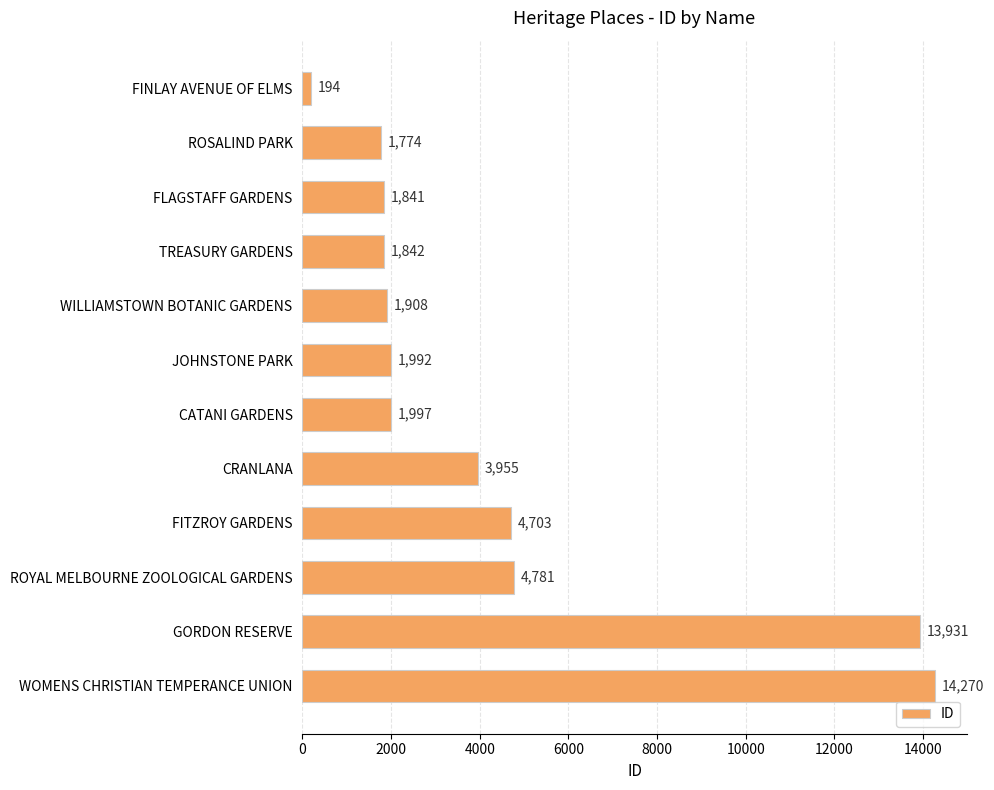

Read the value at WOMENS CHRISTIAN TEMPERANCE UNION.

14270